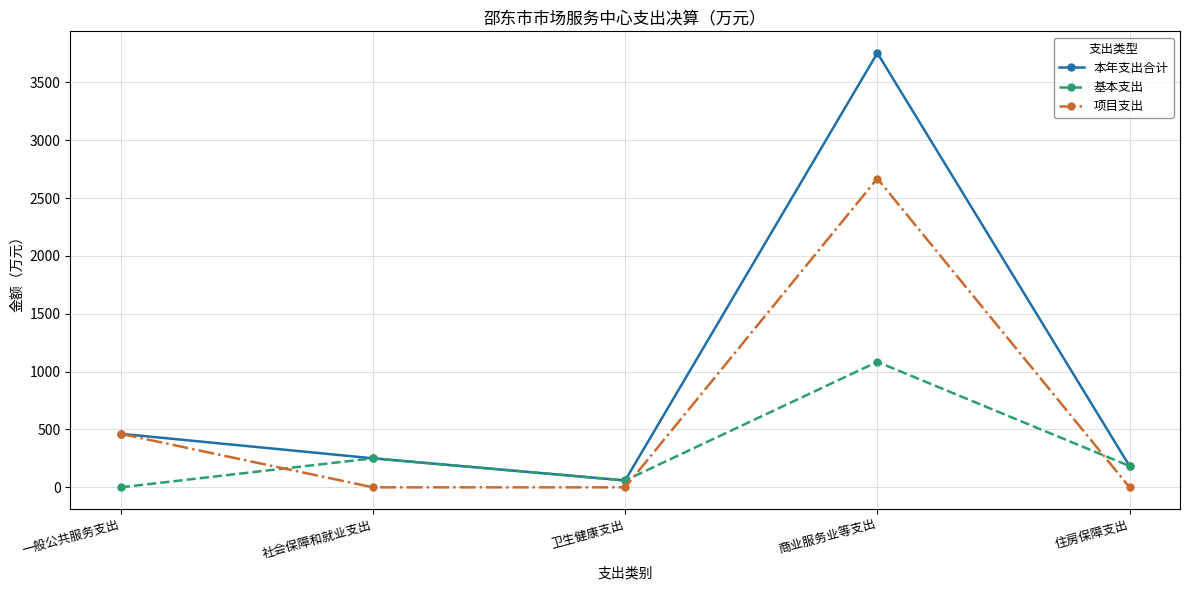

Is the value of 基本支出 at 卫生健康支出 greater than the value of 本年支出合计 at 一般公共服务支出?

No